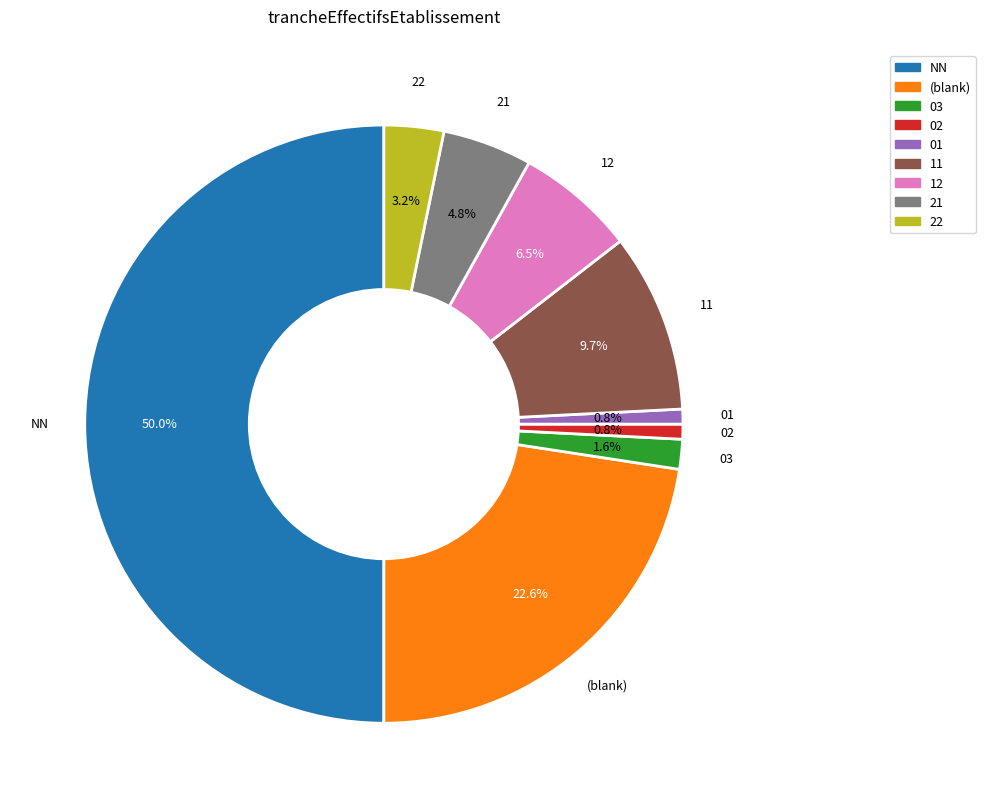

To the nearest percent, what percentage of the pie is 01?

1%